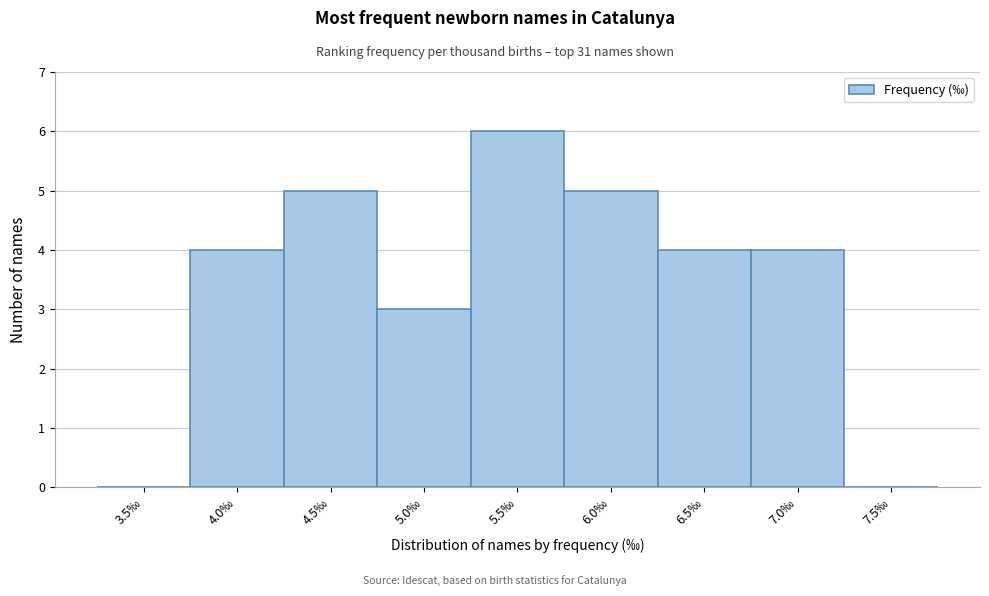

Reading right to left, list all the values displayed in this chart.

7.5‰=0	7.0‰=4	6.5‰=4	6.0‰=5	5.5‰=6	5.0‰=3	4.5‰=5	4.0‰=4	3.5‰=0